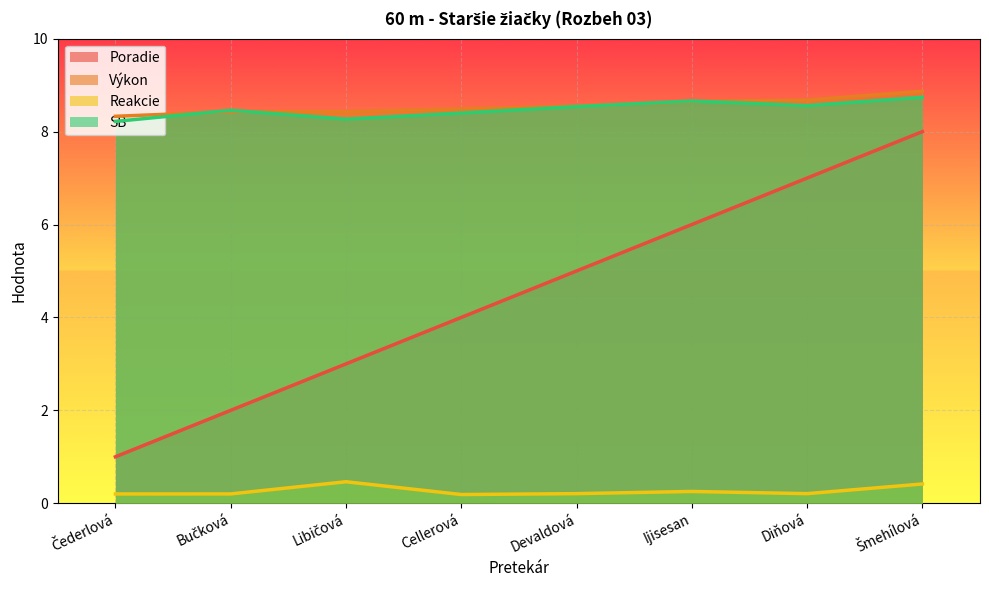

Rank the series at Šmehílová from lowest to highest value.

Reakcie, Poradie, SB, Výkon